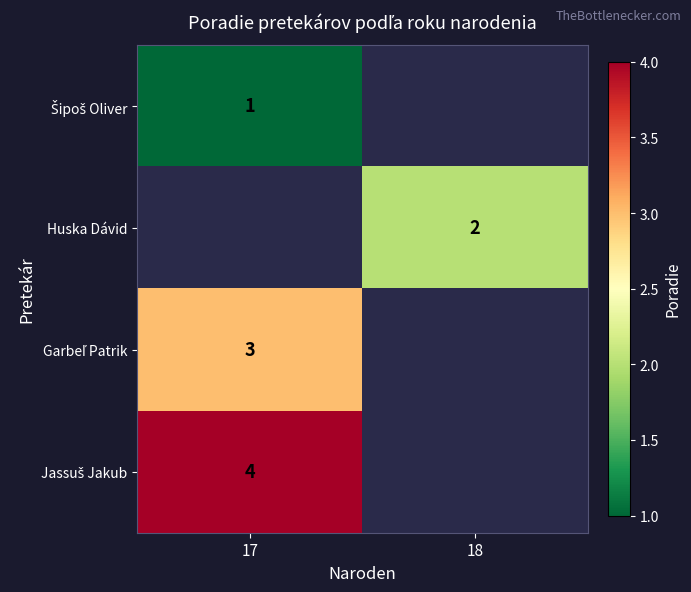

What is the difference between the highest and lowest values at 17?

3.0